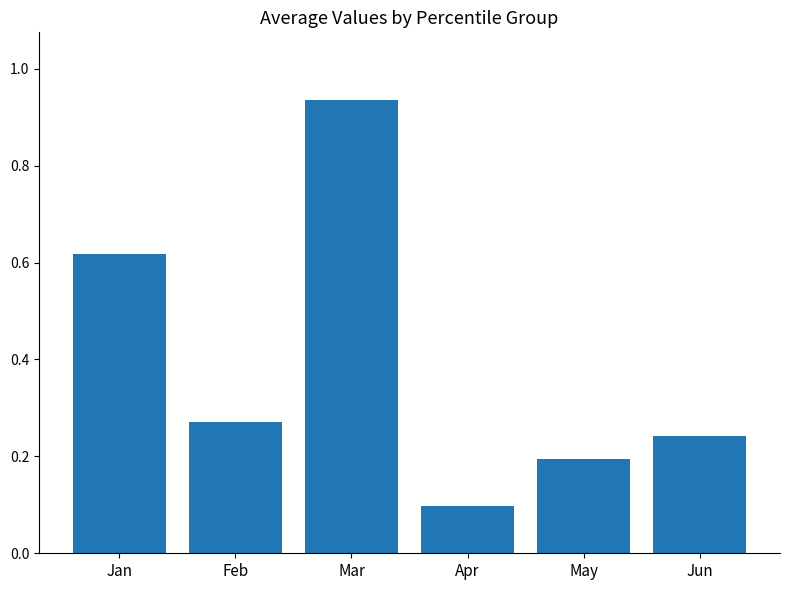

How many bars are there in total?

6